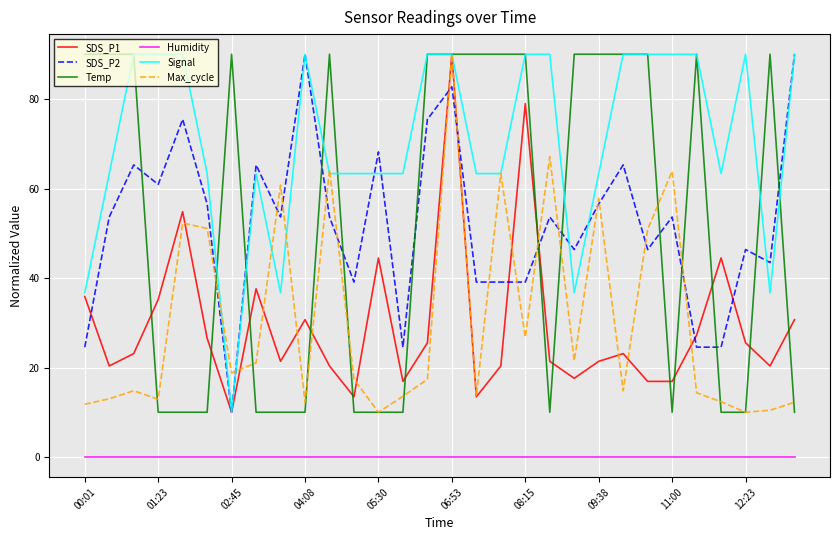

Which series has the largest total across all categories?

Signal